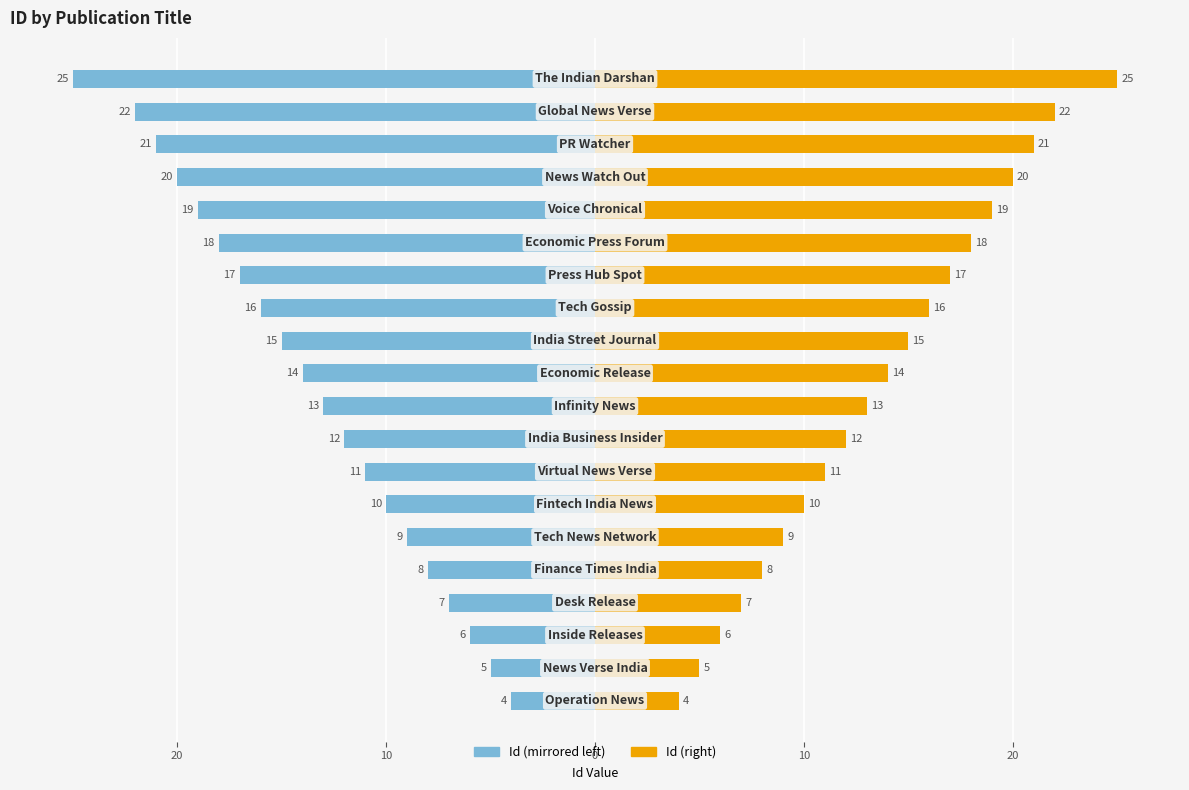

How many data points in Id (Right) are less than 14?

10